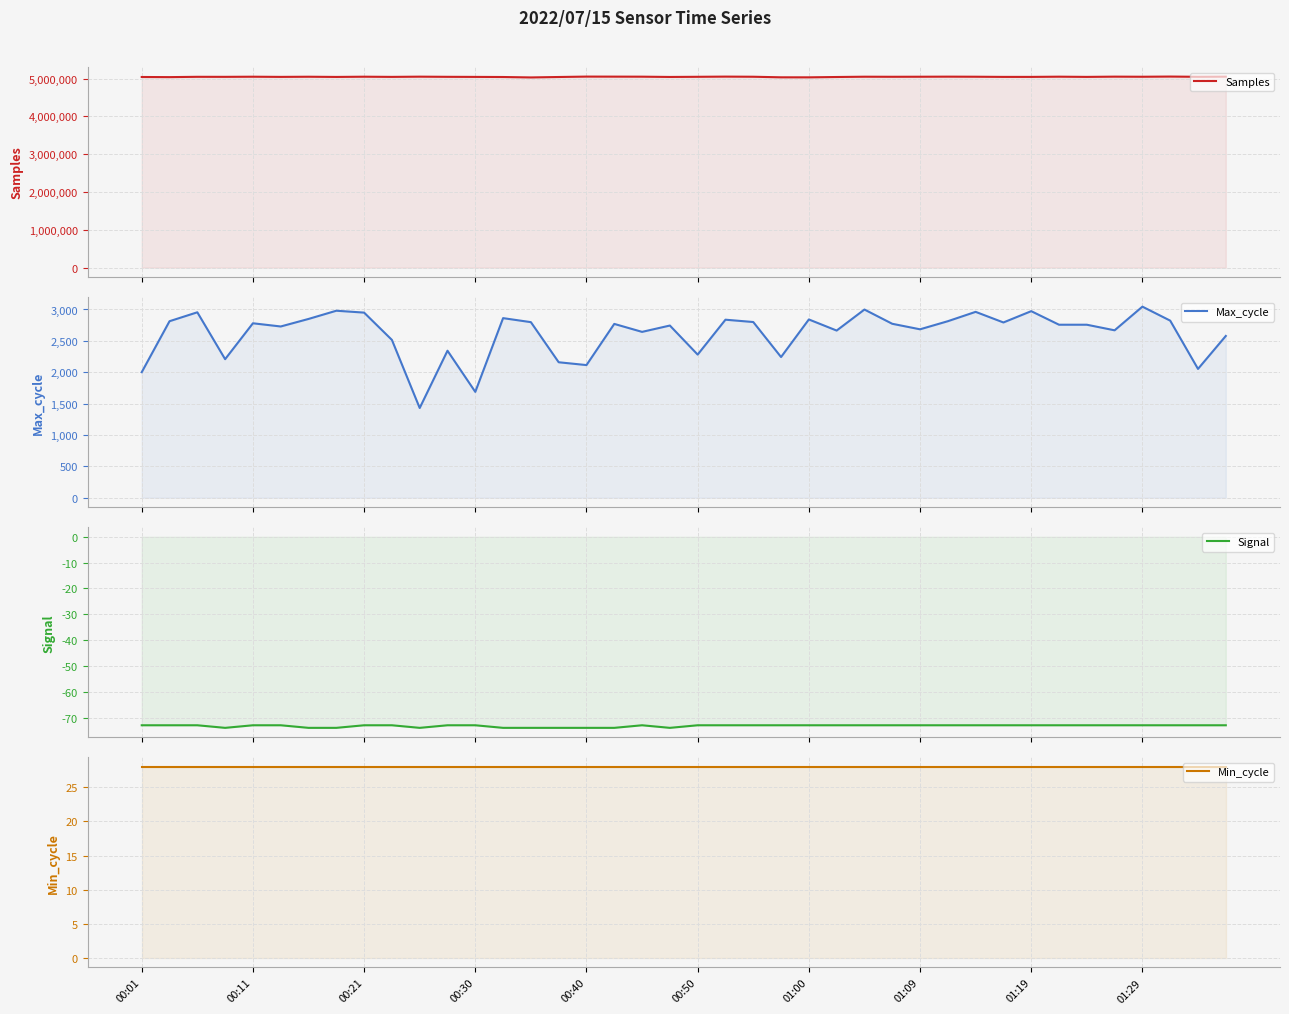

Is the value of Samples at 38 greater than the value of Max_cycle at 28?

Yes